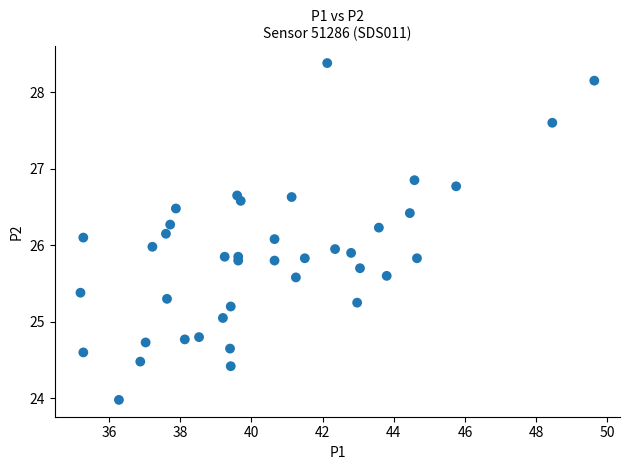

What is the range of Y values (max minus min)?

4.4